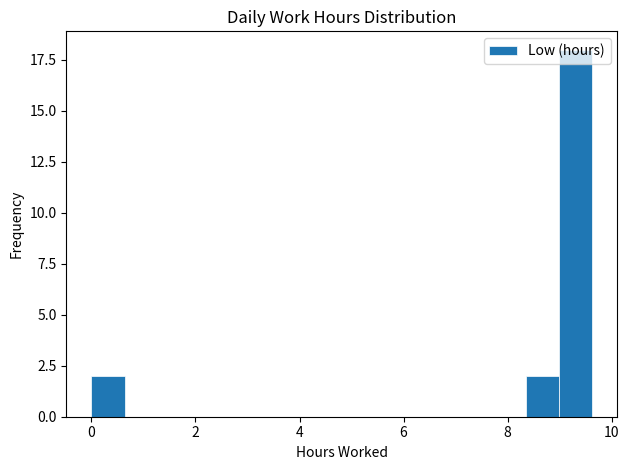

Around what value on the x-axis is the tallest bar? Give the approximate position of its centre, as read against the axis.

9.4